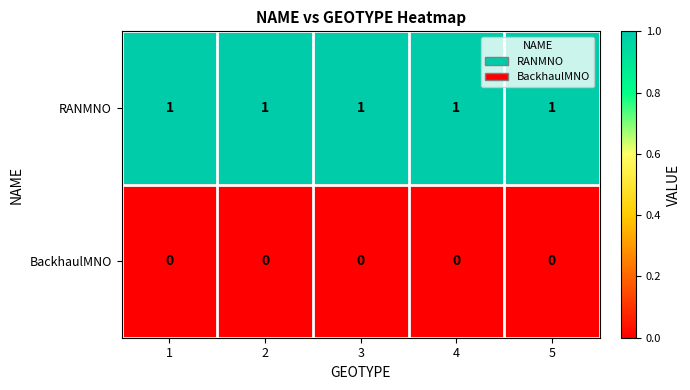

Is the value of BackhaulMNO at 1 greater than the value of RANMNO at 2?

No